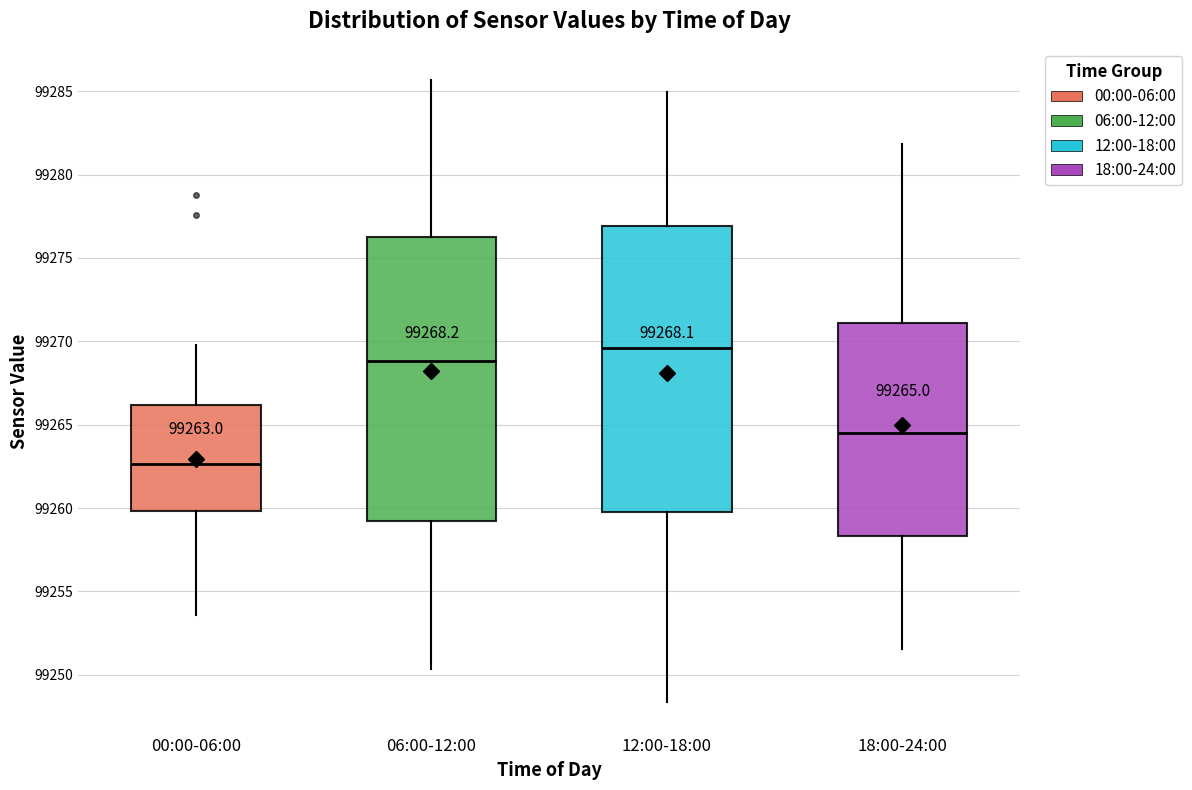

Which box has the highest median line?

12:00-18:00